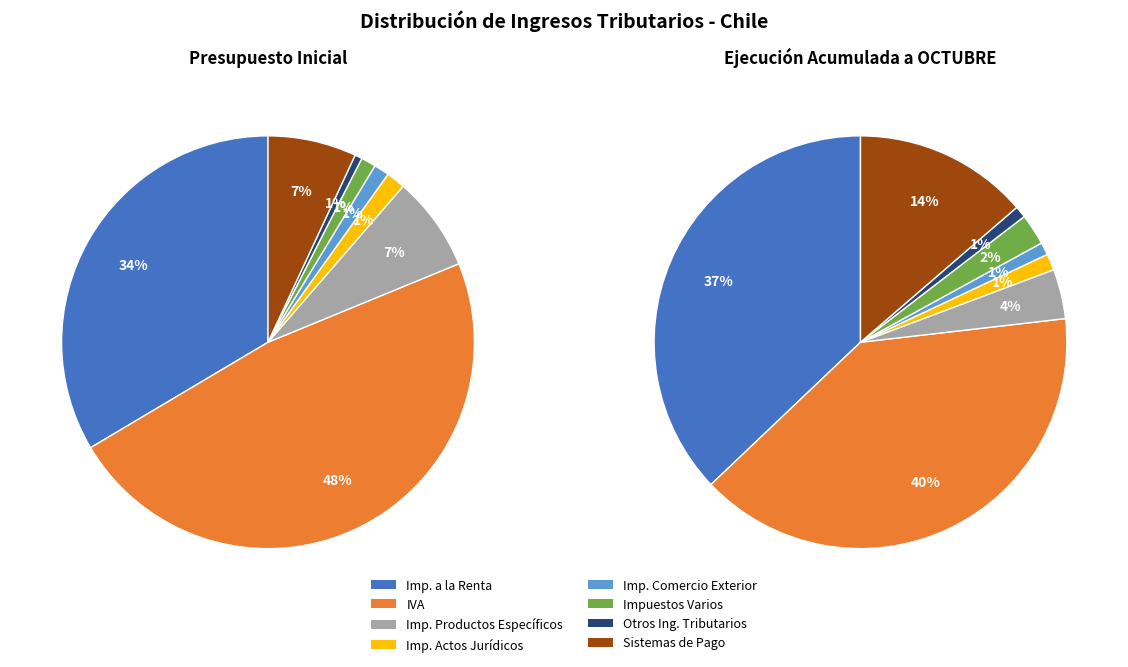

Rank the series by their maximum value, from highest to lowest.

Presupuesto Inicial, Ejecución Acumulada a OCTUBRE